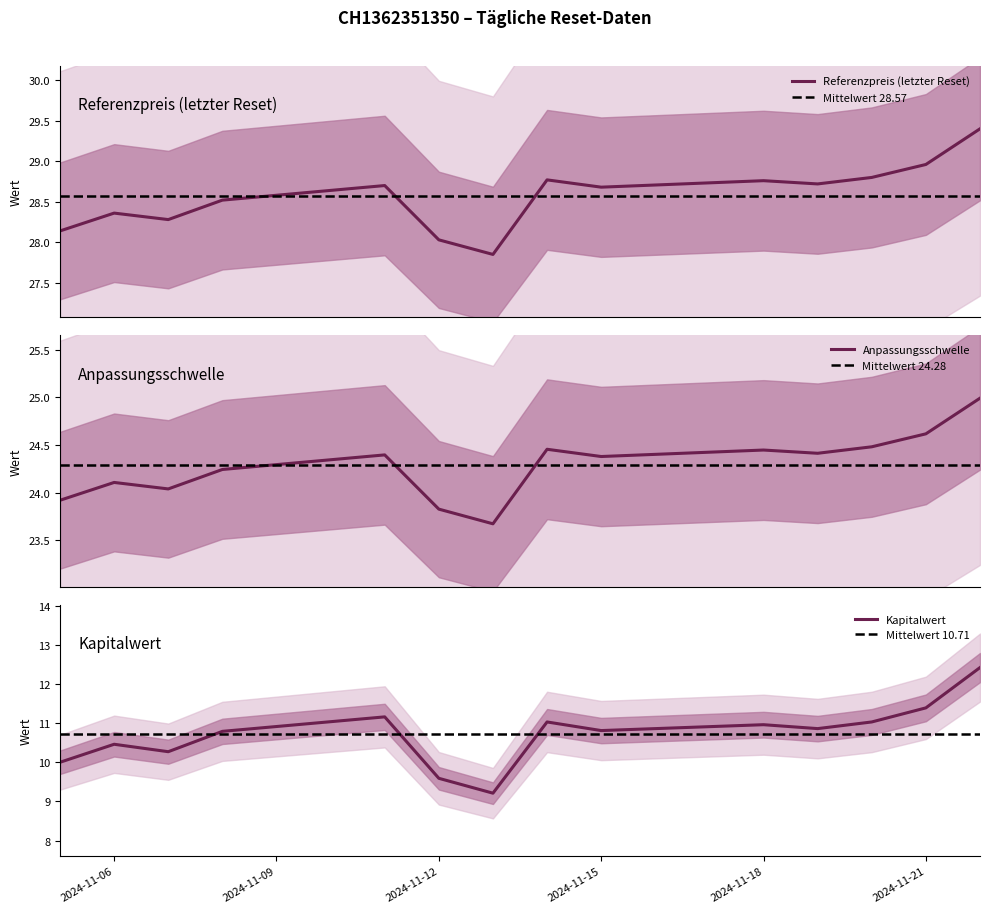

At which label does Anpassungsschwelle first exceed 24?

2024-11-06